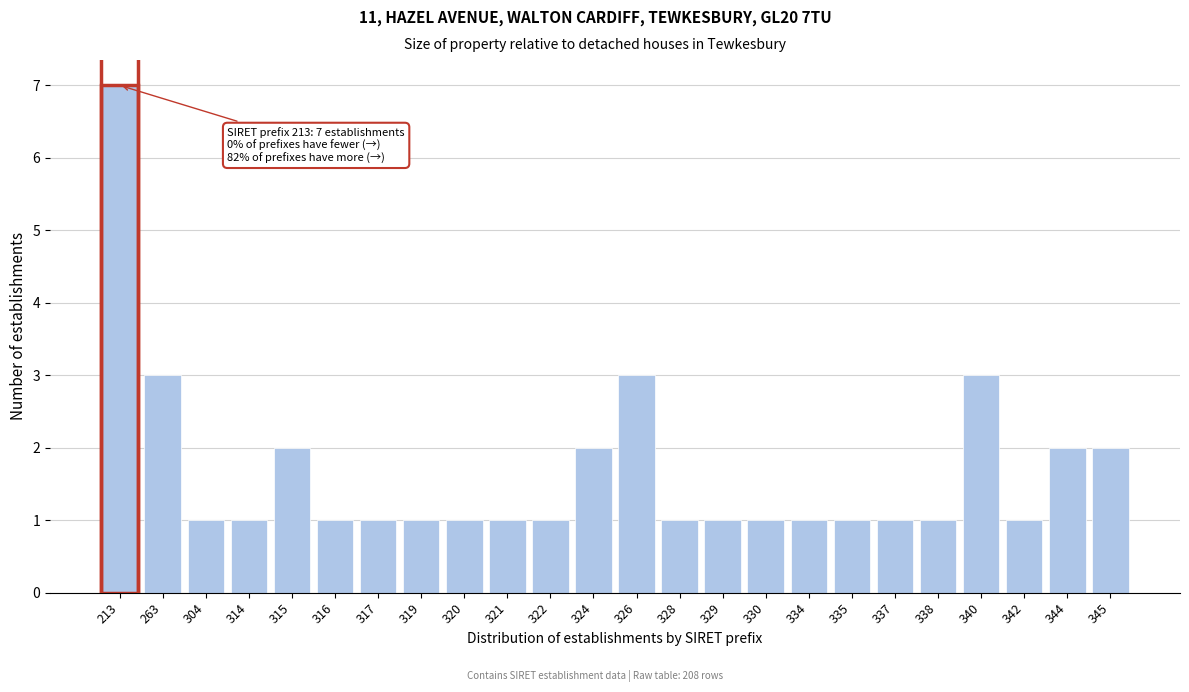

Reading left to right, transcribe all the data shown in this chart.

213=7	263=3	304=1	314=1	315=2	316=1	317=1	319=1	320=1	321=1	322=1	324=2	326=3	328=1	329=1	330=1	334=1	335=1	337=1	338=1	340=3	342=1	344=2	345=2